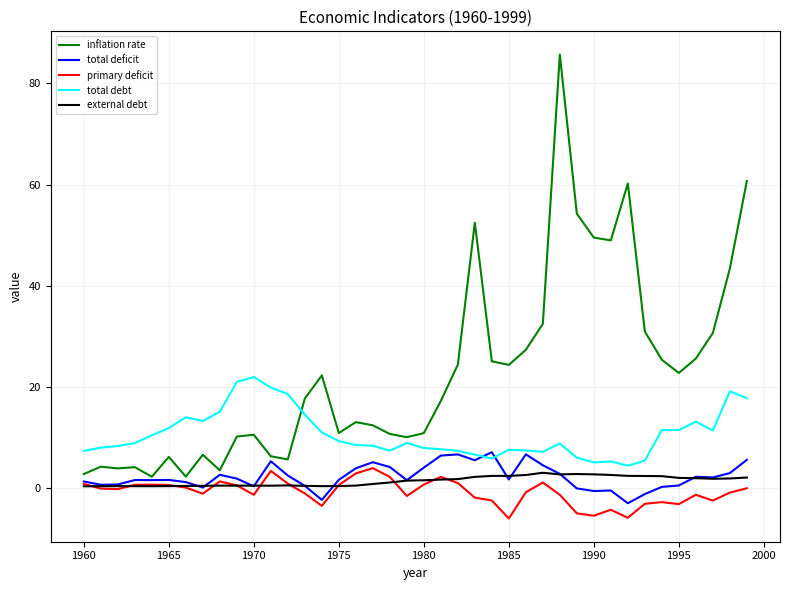

True or false: primary deficit and total debt intersect in this chart.

False